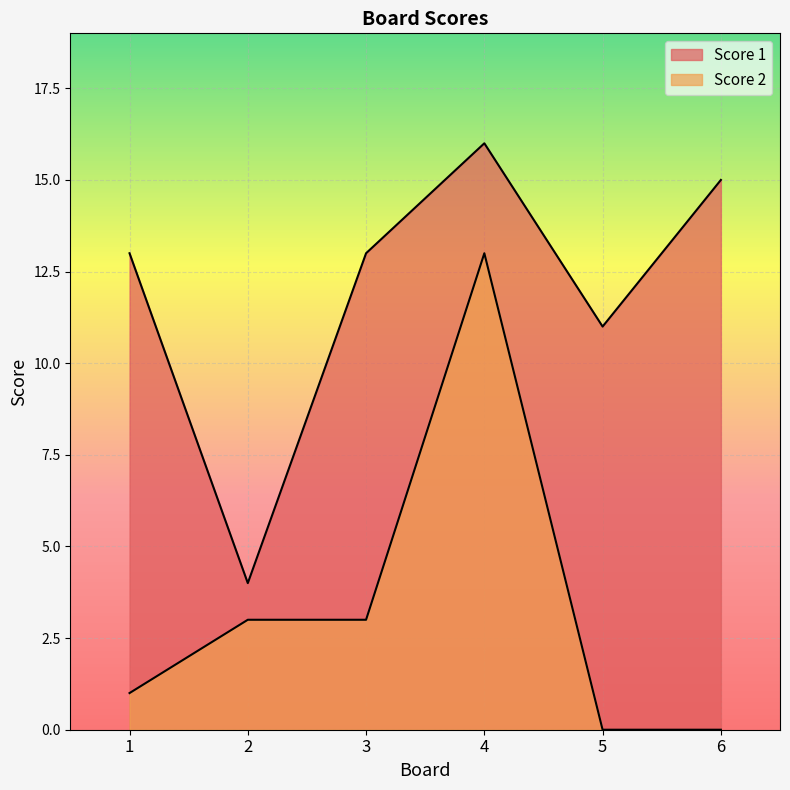

Is the value of Score 1 at 5 greater than the value of Score 2 at 5?

Yes